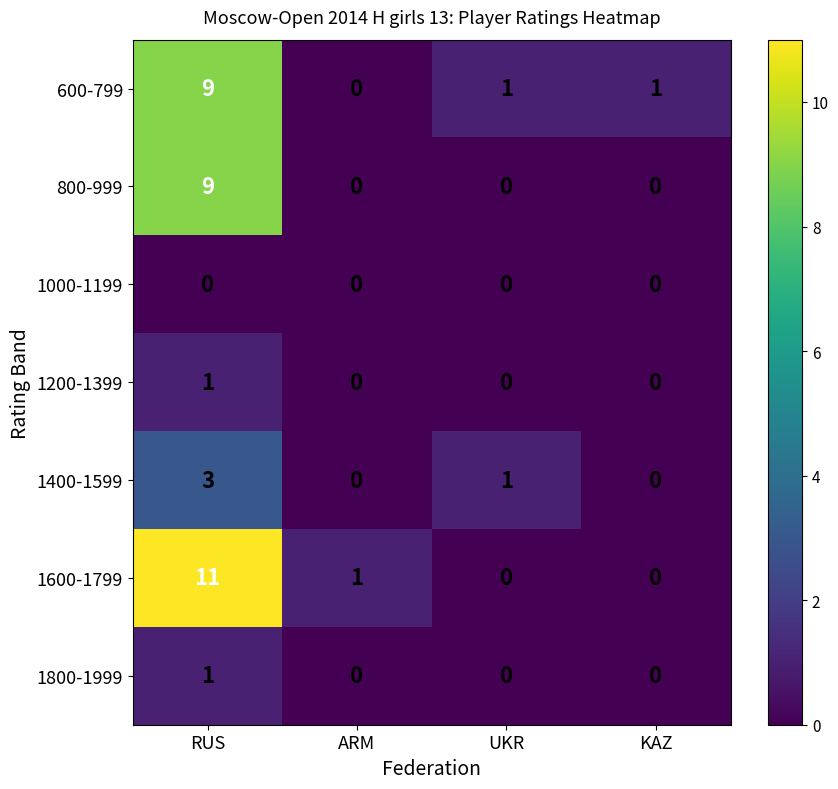

The 800-999 series shows 9 at RUS. True or false?

True